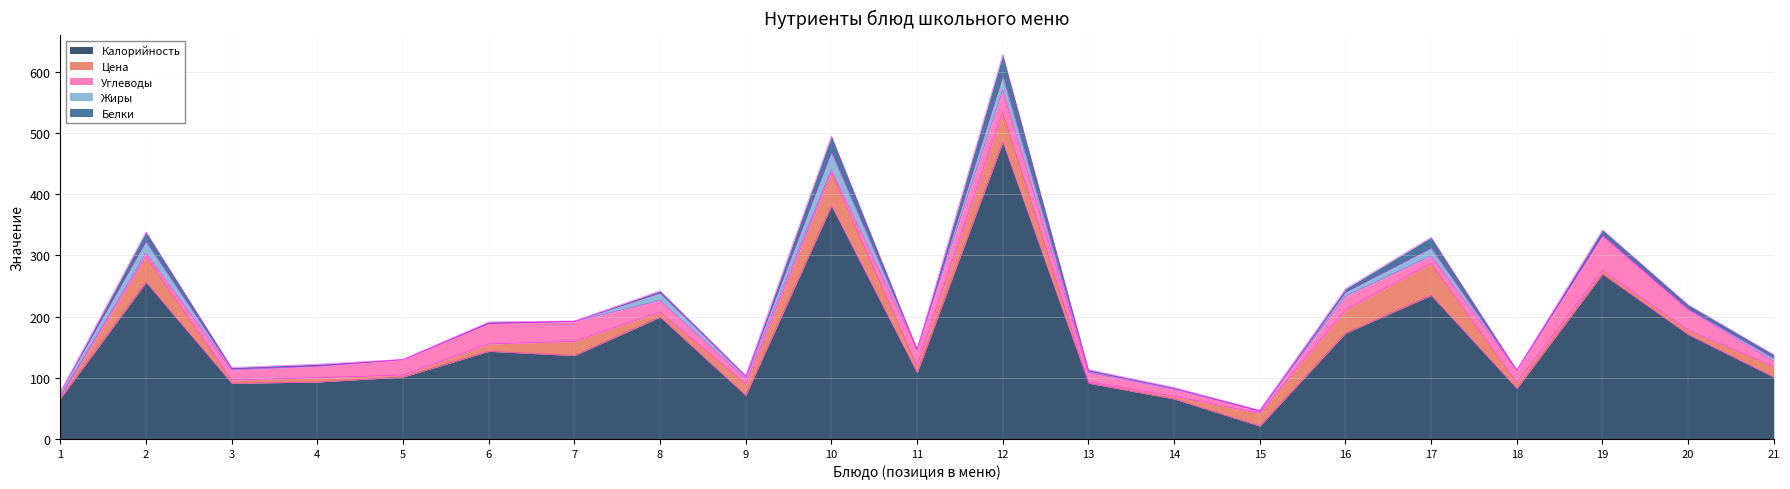

Is it true that Калорийность equals 173.0 at 16?

True